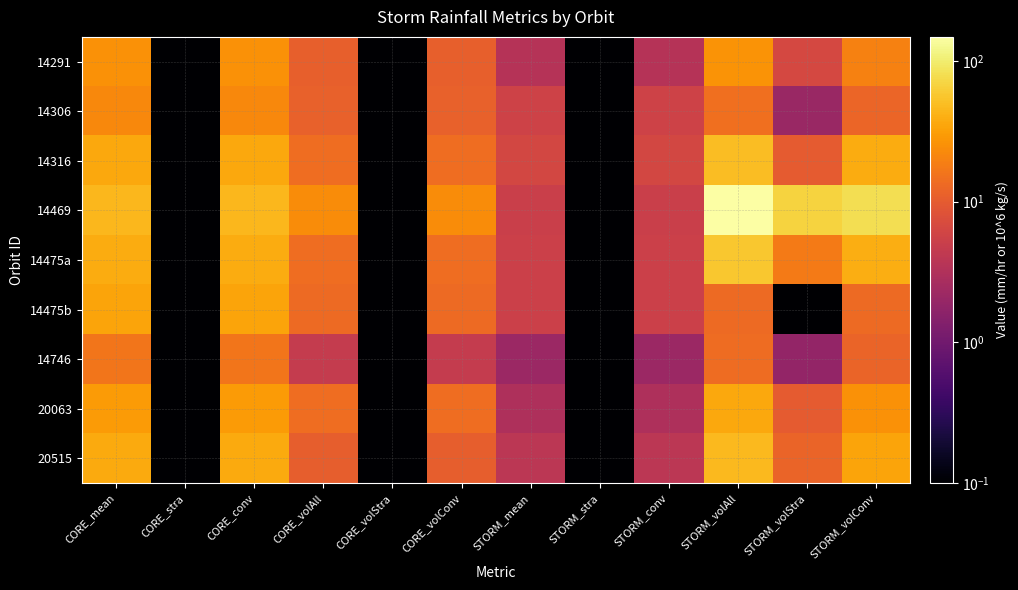

Rank the series by their maximum value, from lowest to highest.

14746, 14306, 14291, 14475b, 20063, 20515, 14316, 14475a, 14469